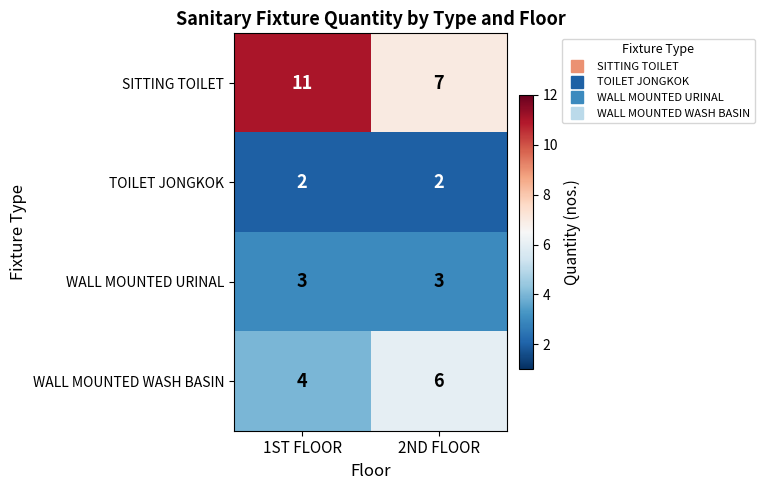

Between 1ST FLOOR and 2ND FLOOR, which series saw the biggest shift?

SITTING TOILET